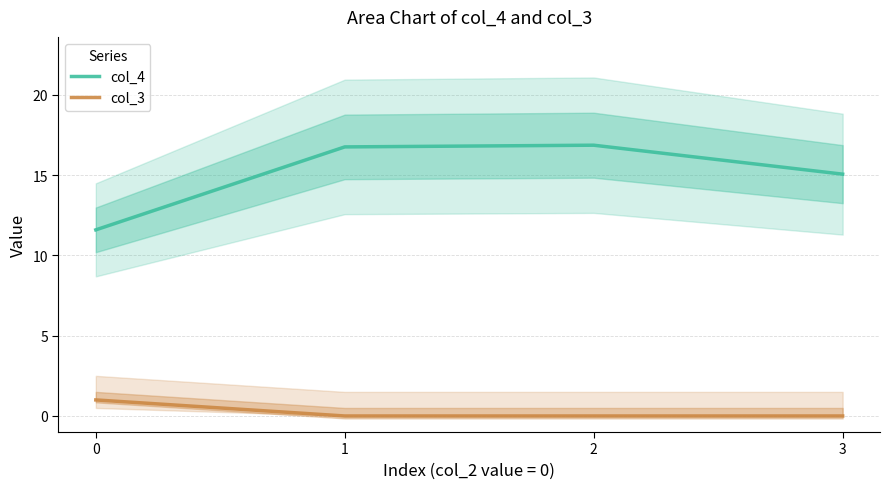

What is the average value of the col_4 series?

15.1